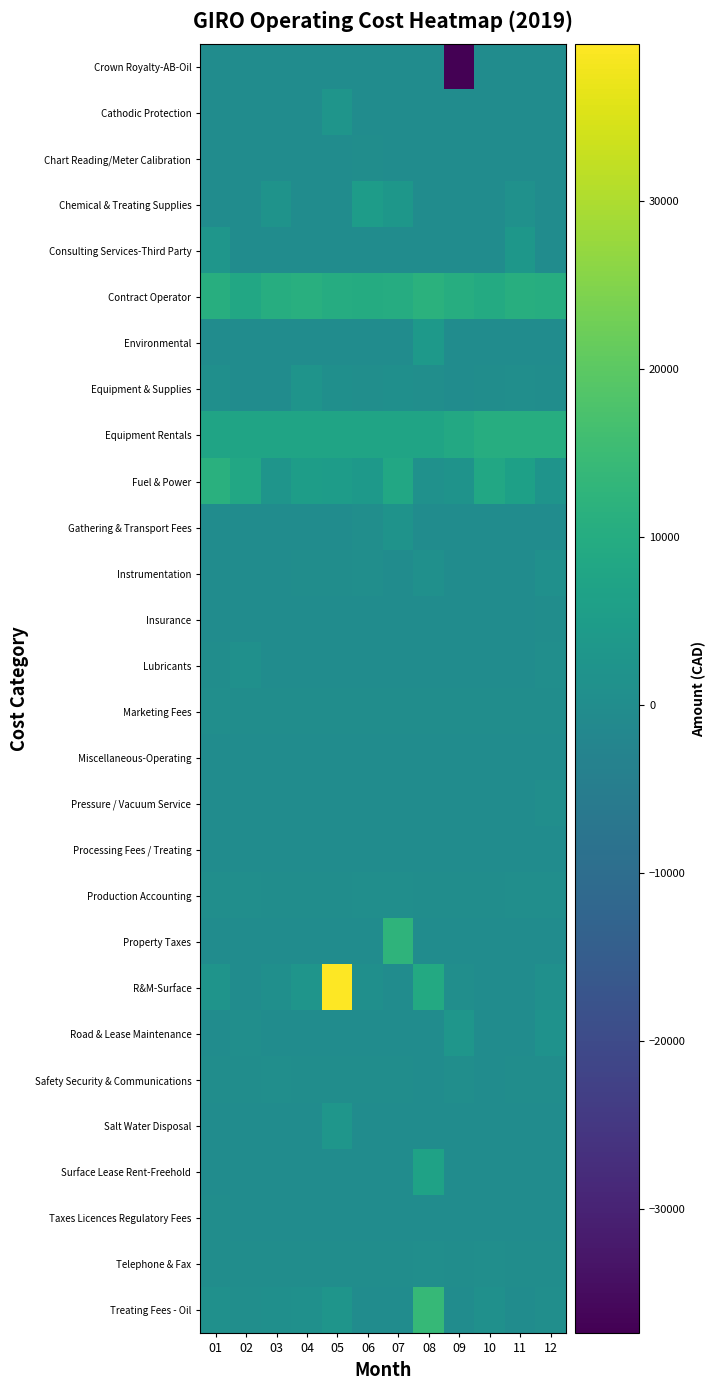

Reading left to right, what are all the values shown in this chart?

Crown Royalty-AB-Oil: 01=0.0	02=0.0	03=0.0	04=0.0	05=0.0	06=0.0	07=0.0	08=0.0	09=-37386.6	10=0.0	11=0.0	12=0.0
Cathodic Protection: 01=0.0	02=0.0	03=0.0	04=0.0	05=2546.6	06=0.0	07=0.0	08=0.0	09=0.0	10=0.0	11=0.0	12=0.0
Chart Reading/Meter Calibration: 01=0.0	02=49.7	03=0.0	04=62.1	05=0.0	06=70.9	07=0.0	08=0.0	09=58.2	10=49.9	11=58.6	12=58.6
Chemical & Treating Supplies: 01=0.0	02=0.0	03=2156.7	04=0.0	05=0.0	06=4941.3	07=3215.8	08=0.0	09=0.0	10=0.0	11=1510.8	12=0.0
Consulting Services-Third Party: 01=3034.6	02=0.0	03=0.0	04=0.0	05=0.0	06=0.0	07=0.0	08=0.0	09=0.0	10=0.0	11=3242.8	12=0.0
Contract Operator: 01=10560.0	02=8610.0	03=10450.0	04=10953.8	05=10076.5	06=9910.0	07=9990.0	08=11705.0	09=10270.0	10=9520.0	11=10690.0	12=10540.0
Environmental: 01=0.0	02=0.0	03=0.0	04=0.0	05=0.0	06=0.0	07=0.0	08=3737.8	09=0.0	10=0.0	11=0.0	12=0.0
Equipment & Supplies: 01=698.7	02=0.0	03=21.3	04=2305.4	05=696.0	06=513.4	07=792.6	08=424.9	09=0.0	10=221.1	11=410.3	12=248.8
Equipment Rentals: 01=7500.0	02=7500.0	03=7500.0	04=7500.0	05=7500.0	06=7500.0	07=7500.0	08=7500.0	09=8800.0	10=10500.0	11=10500.0	12=10500.0
Fuel & Power: 01=11441.3	02=8514.8	03=2713.0	04=5253.5	05=4889.5	06=4161.7	07=8665.7	08=1285.1	09=2166.1	10=8538.1	11=6350.2	12=2256.0
Gathering & Transport Fees: 01=0.0	02=0.0	03=0.0	04=0.0	05=0.0	06=427.6	07=2032.3	08=0.0	09=0.0	10=0.0	11=0.0	12=0.0
Instrumentation: 01=0.0	02=0.0	03=0.0	04=265.0	05=326.0	06=388.0	07=0.0	08=1156.2	09=0.0	10=0.0	11=0.0	12=1132.2
Insurance: 01=0.0	02=0.0	03=0.0	04=0.0	05=0.0	06=0.0	07=0.0	08=0.0	09=0.0	10=0.0	11=0.0	12=92.4
Lubricants: 01=240.0	02=1072.8	03=0.0	04=0.0	05=0.0	06=0.0	07=0.0	08=0.0	09=0.0	10=0.0	11=0.0	12=397.3
Marketing Fees: 01=410.0	02=157.8	03=126.0	04=134.5	05=264.7	06=139.4	07=121.0	08=198.4	09=118.4	10=354.3	11=185.9	12=186.7
Miscellaneous-Operating: 01=0.0	02=0.0	03=0.0	04=0.0	05=0.0	06=0.0	07=0.0	08=0.0	09=0.0	10=0.0	11=0.0	12=0.0
Pressure / Vacuum Service: 01=0.0	02=0.0	03=0.0	04=0.0	05=0.0	06=0.0	07=0.0	08=0.0	09=0.0	10=0.0	11=0.0	12=542.5
Processing Fees / Treating: 01=0.0	02=0.0	03=0.0	04=0.0	05=0.0	06=0.0	07=0.0	08=0.0	09=0.0	10=0.0	11=0.0	12=0.0
Production Accounting: 01=375.0	02=375.0	03=337.5	04=337.5	05=300.0	06=412.5	07=450.0	08=300.0	09=337.5	10=300.0	11=375.0	12=375.0
Property Taxes: 01=0.0	02=0.0	03=0.0	04=0.0	05=0.0	06=0.0	07=12532.0	08=0.0	09=0.0	10=0.0	11=0.0	12=0.0
R&M-Surface: 01=2240.0	02=0.0	03=960.0	04=2750.0	05=39323.5	06=769.0	07=0.0	08=9154.4	09=406.0	10=0.0	11=0.0	12=1060.0
Road & Lease Maintenance: 01=0.0	02=525.0	03=0.0	04=0.0	05=0.0	06=0.0	07=0.0	08=0.0	09=3006.0	10=0.0	11=0.0	12=1575.0
Safety Security & Communications: 01=210.0	02=210.4	03=652.0	04=210.0	05=213.2	06=222.4	07=223.5	08=0.0	09=421.5	10=0.0	11=90.0	12=235.9
Salt Water Disposal: 01=0.0	02=0.0	03=0.0	04=0.0	05=3039.6	06=0.0	07=0.0	08=0.0	09=0.0	10=0.0	11=0.0	12=0.0
Surface Lease Rent-Freehold: 01=0.0	02=0.0	03=0.0	04=0.0	05=0.0	06=0.0	07=0.0	08=6830.0	09=0.0	10=0.0	11=0.0	12=0.0
Taxes Licences Regulatory Fees: 01=70.0	02=0.0	03=0.0	04=0.0	05=0.0	06=0.0	07=0.0	08=0.0	09=0.0	10=0.0	11=0.0	12=0.0
Telephone & Fax: 01=156.6	02=90.0	03=269.4	04=176.9	05=176.9	06=176.9	07=192.3	08=397.0	09=90.0	10=496.7	11=98.1	12=90.0
Treating Fees - Oil: 01=1226.5	02=378.2	03=844.0	04=1213.8	05=2520.8	06=0.0	07=0.0	08=14046.0	09=0.0	10=1253.6	11=0.0	12=389.3